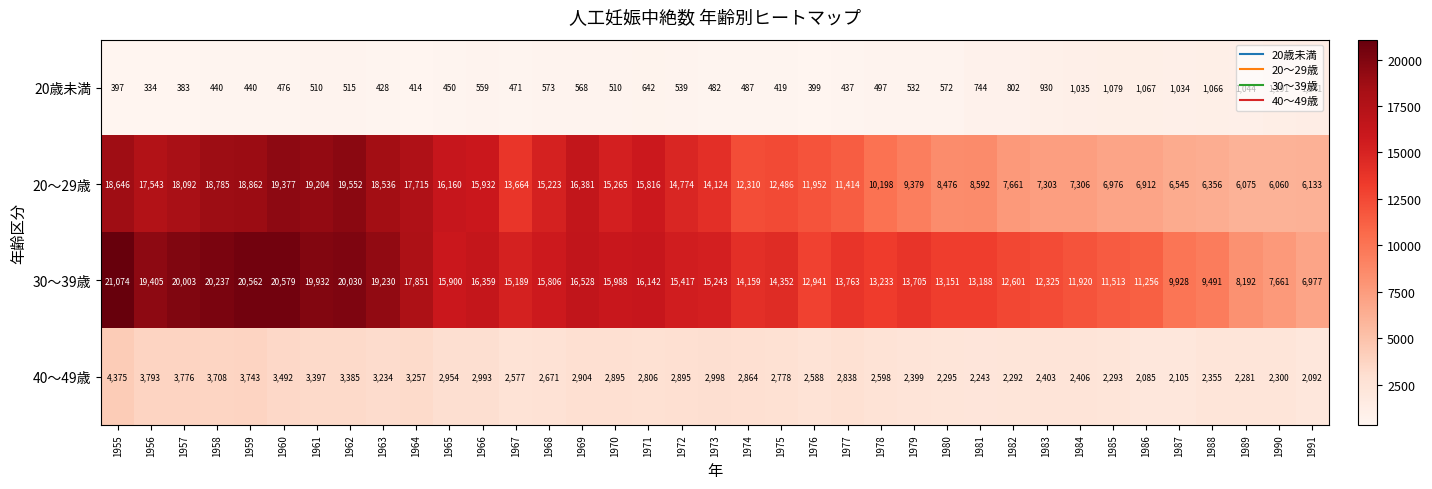

The 20歳未満 series shows 1241 at 1991. True or false?

True